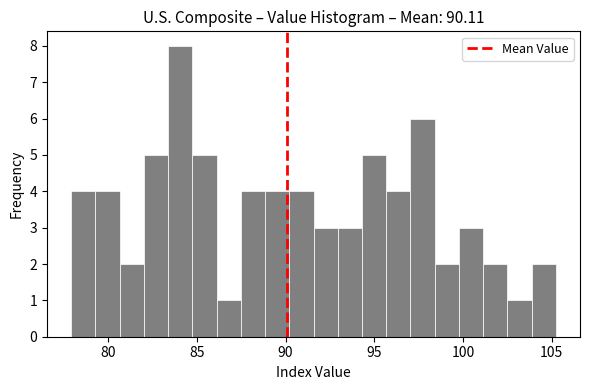

Read against the x-axis, roughly where is the centre of the tallest bar?

84.0